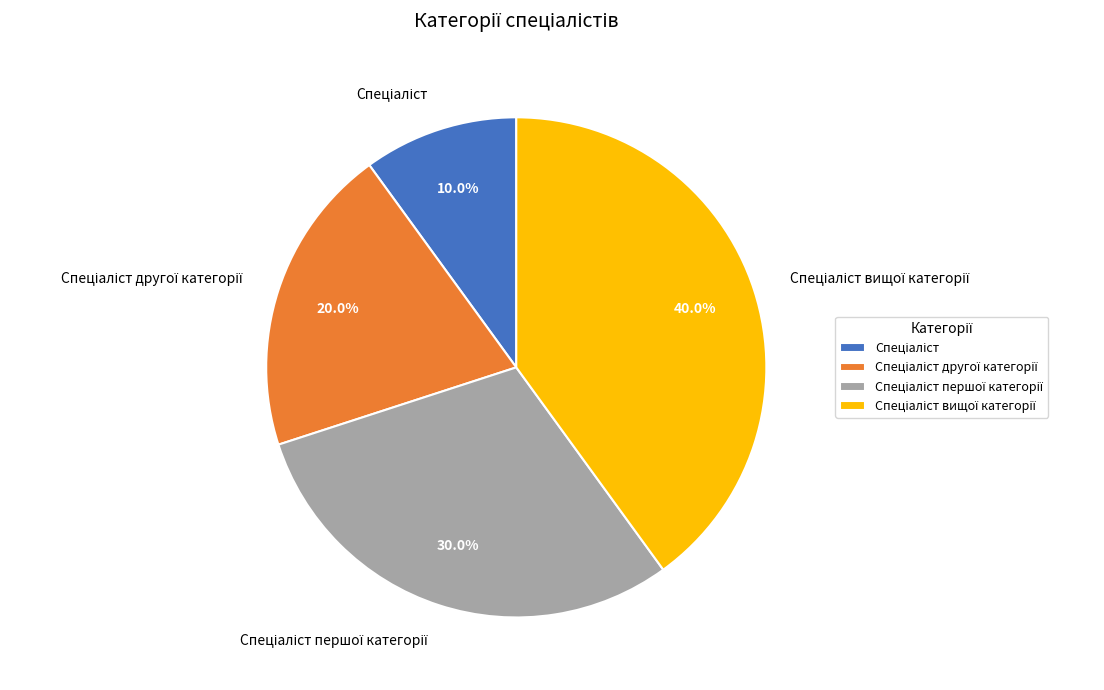

Is there any slice that represents more than half of the pie?

No